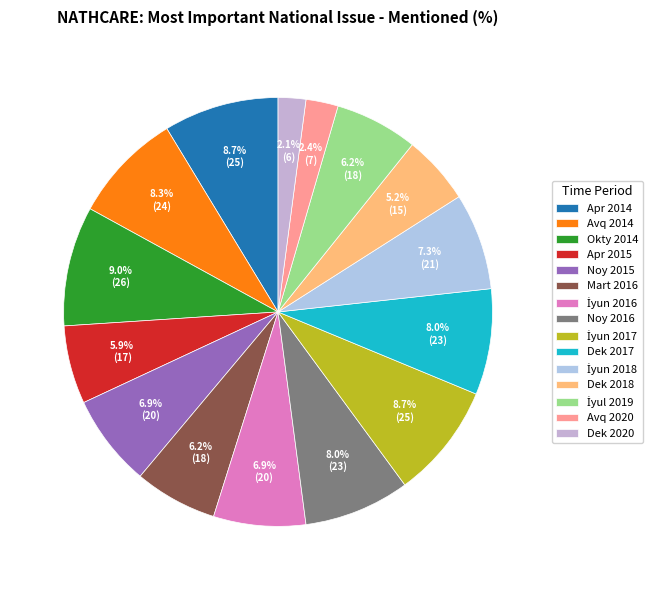

Is Dek 2017 the majority of the pie?

No